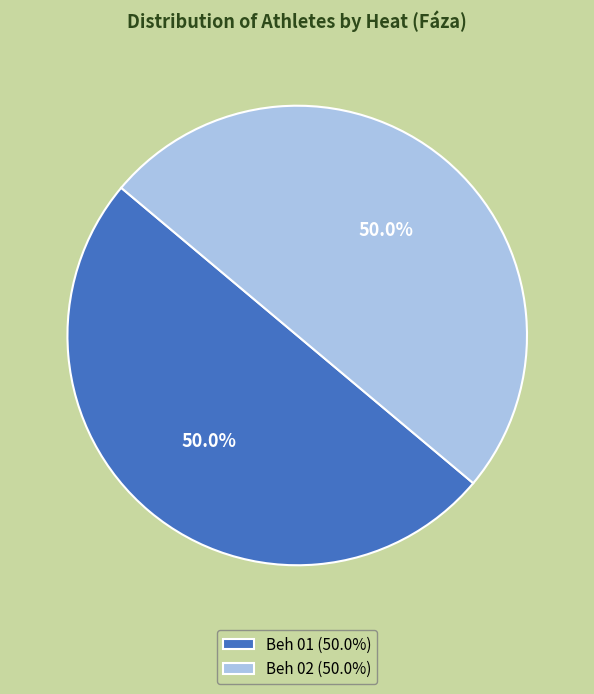

To the nearest percent, what is the average slice percentage?

50%